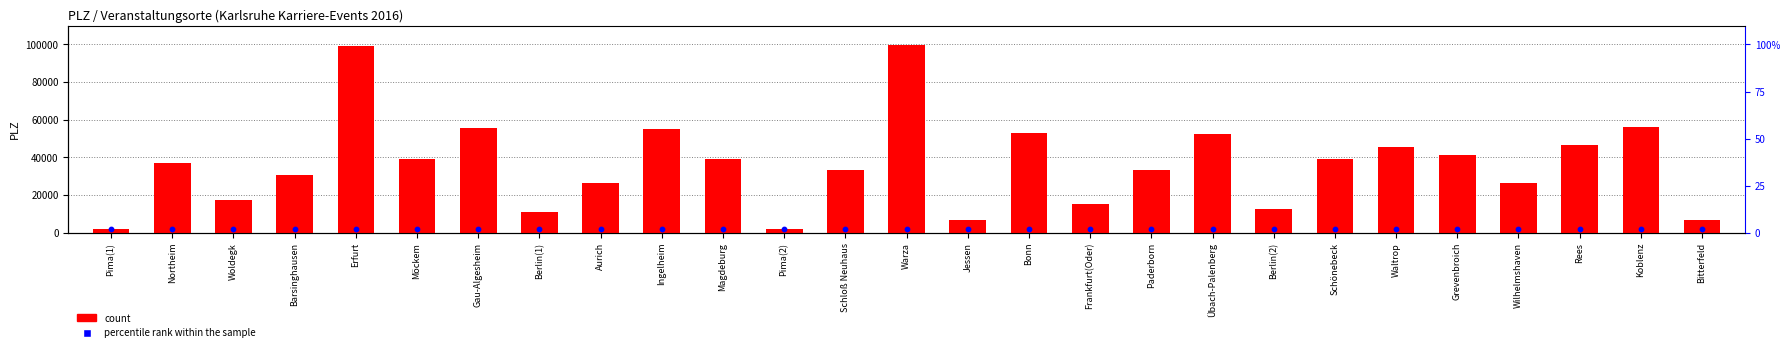

At which category is the sum across all series the highest?

Warza